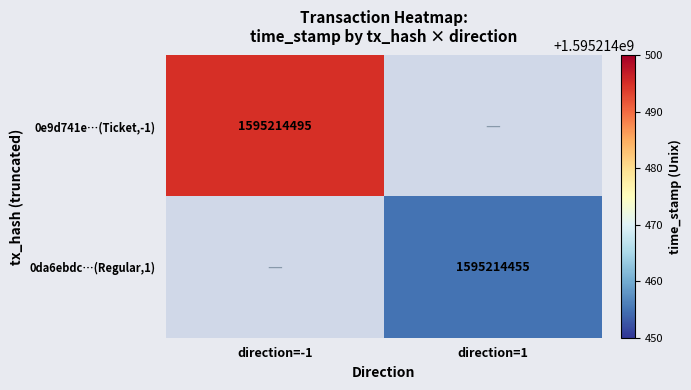

True or false: 0da6ebdccfa4a39d8119f3cdcbb1c6922481f63 has a value of 2545609792 at 1.

False